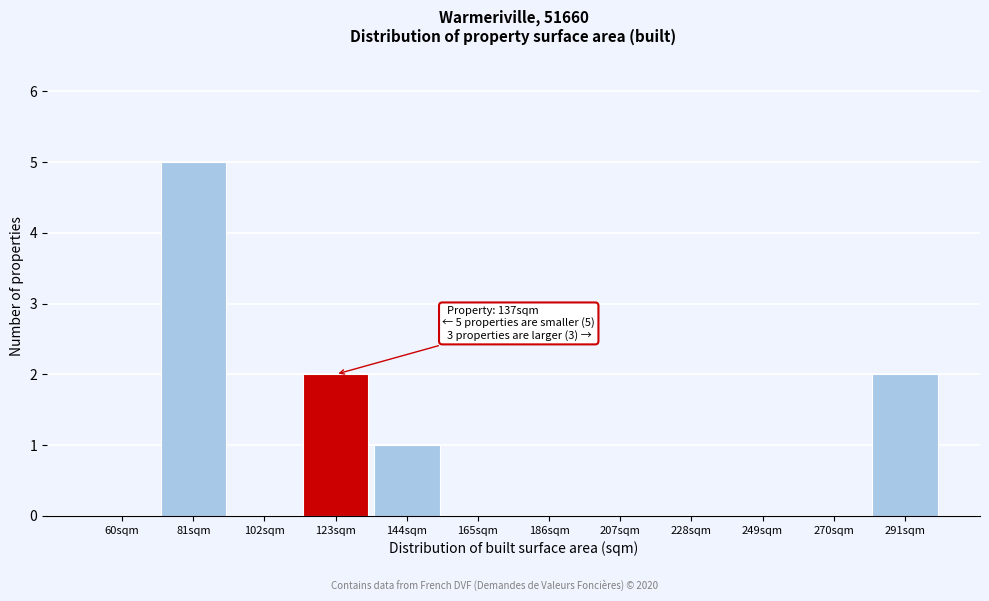

Reading right to left, extract all data points from this chart.

291sqm=2	270sqm=0	249sqm=0	228sqm=0	207sqm=0	186sqm=0	165sqm=0	144sqm=1	123sqm=2	102sqm=0	81sqm=5	60sqm=0